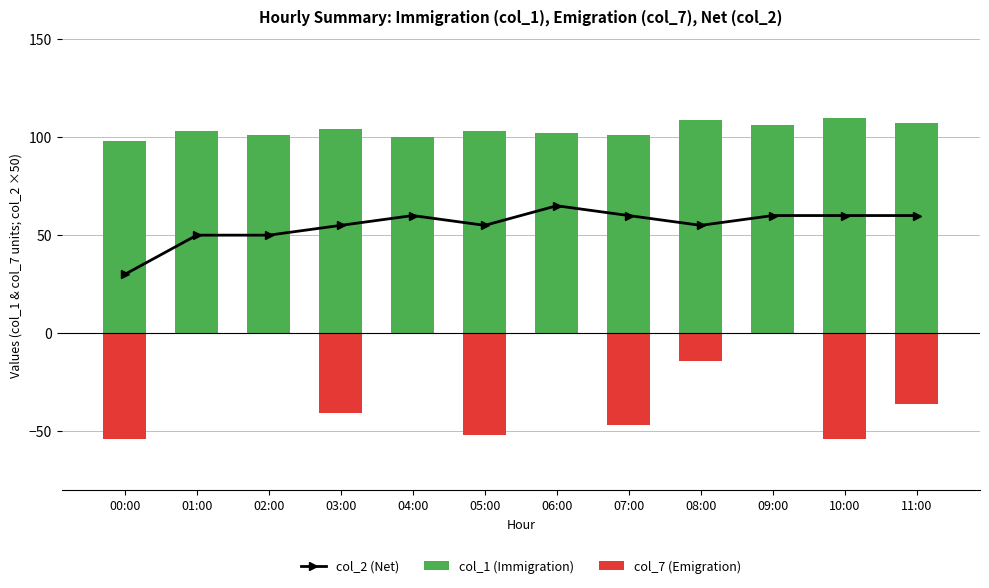

At how many categories does at least one series exceed 45?

12